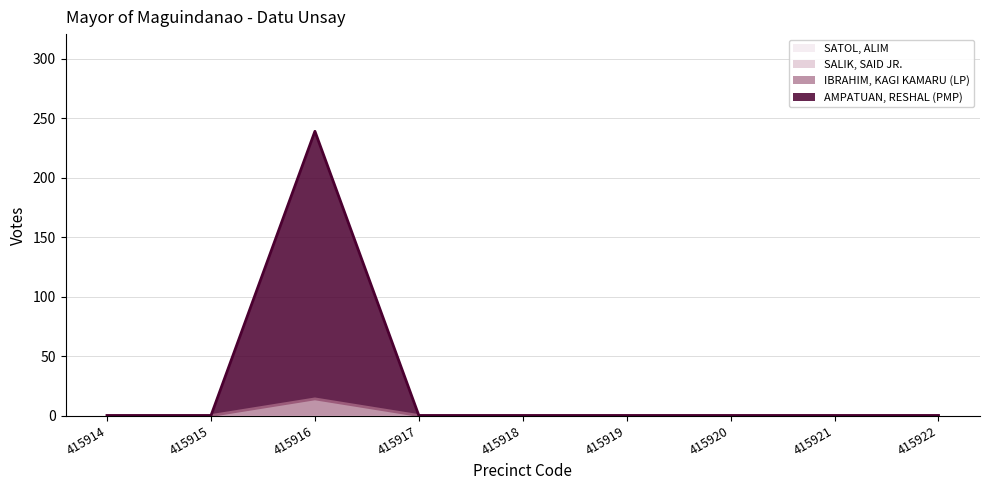

Does the chart have visible grid lines?

Yes